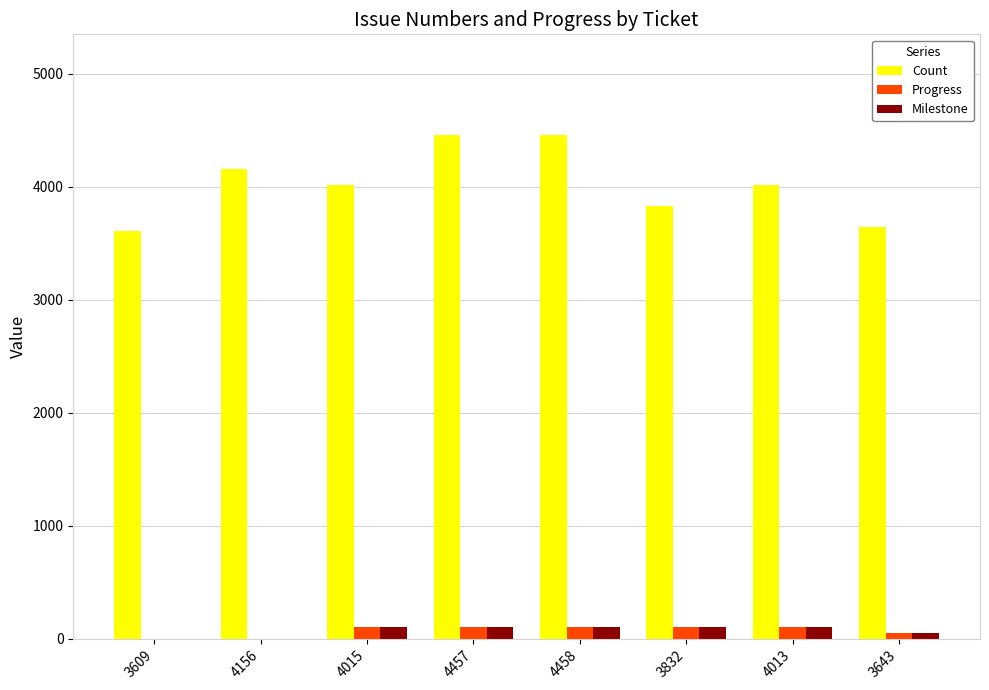

Which series has the largest range (max minus min)?

Count